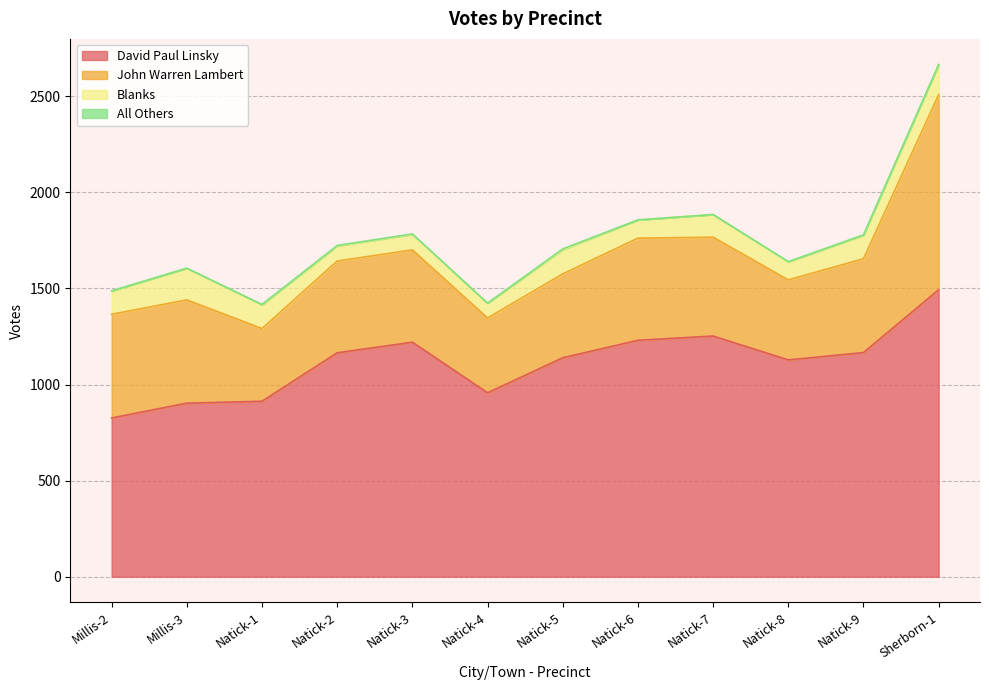

Where does the All Others series first go above 1?

Natick-2